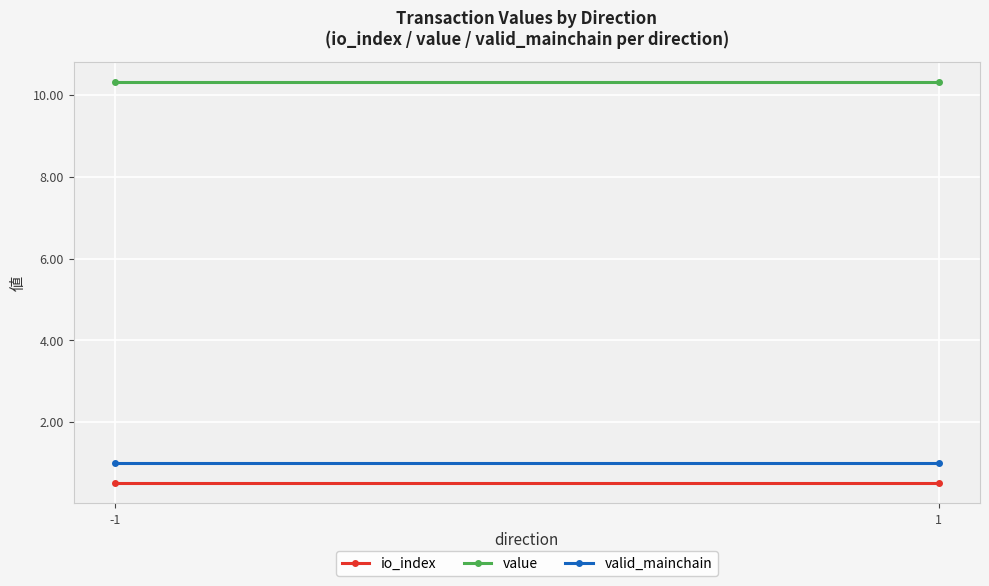

What is the sum of the value values at 1 and -1?

20.6